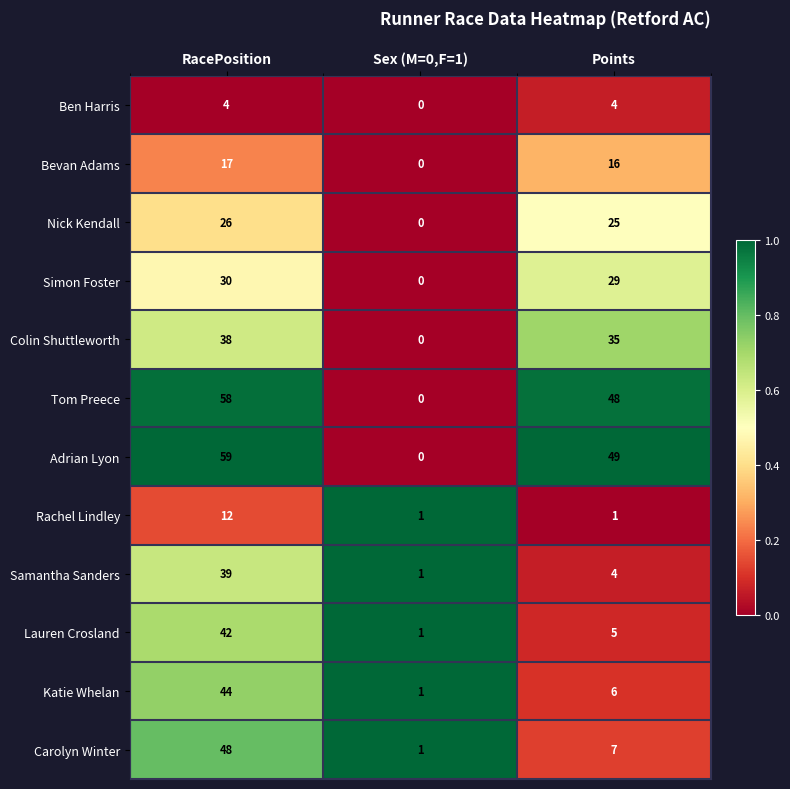

Where is Katie Whelan nearest to the value 22?

Points